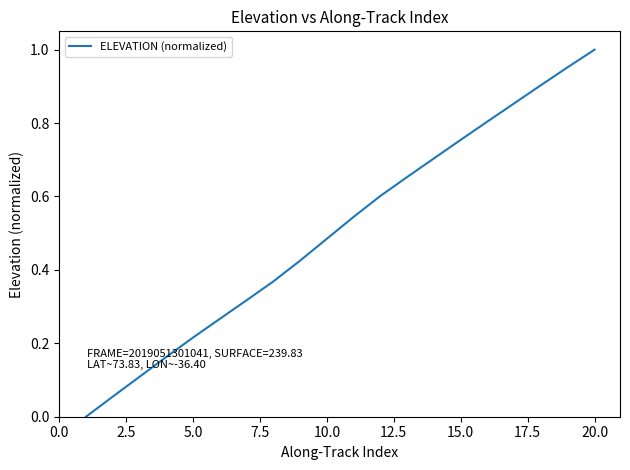

Does the chart display data point markers on the line(s)?

No